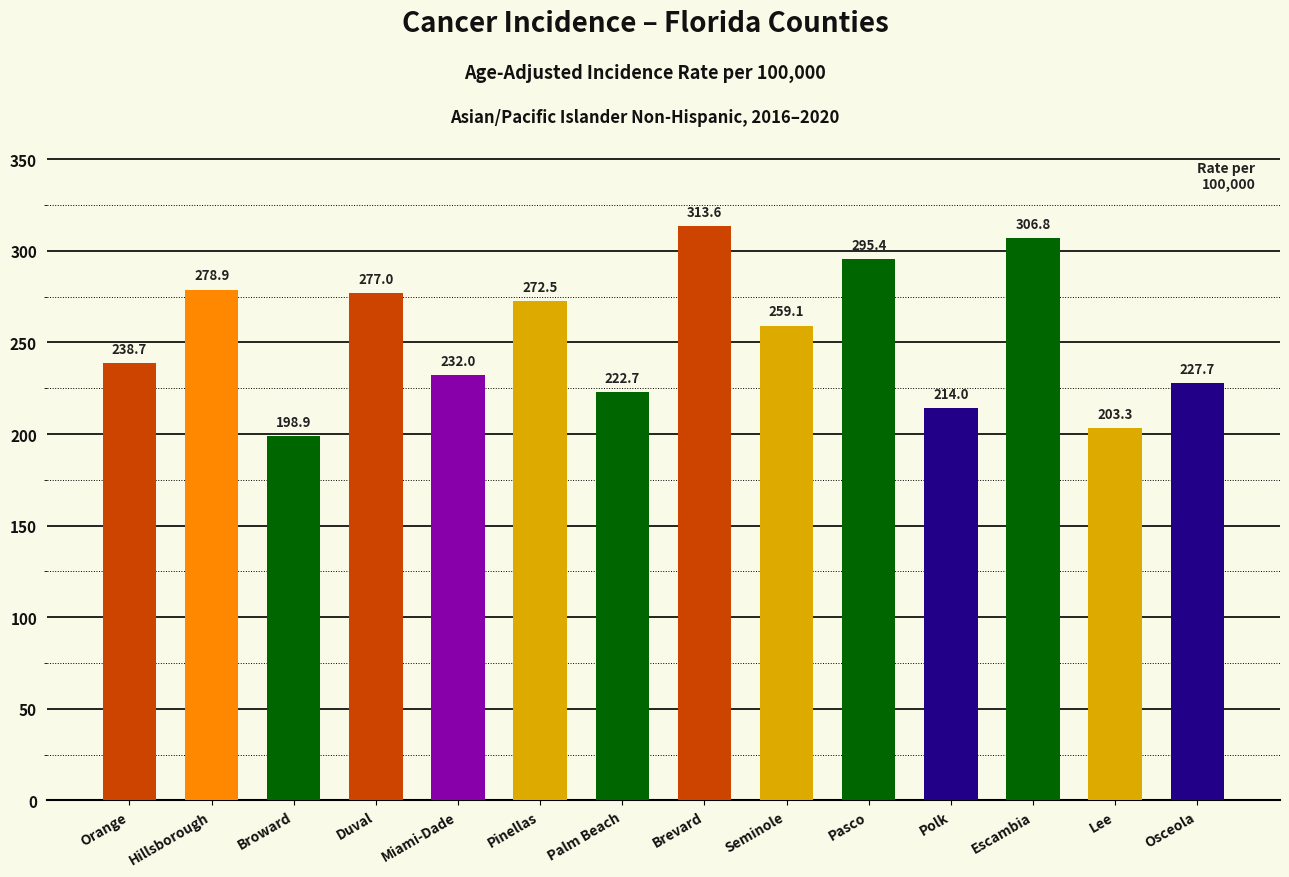

What is the label of the 2nd bar from the right?

Lee